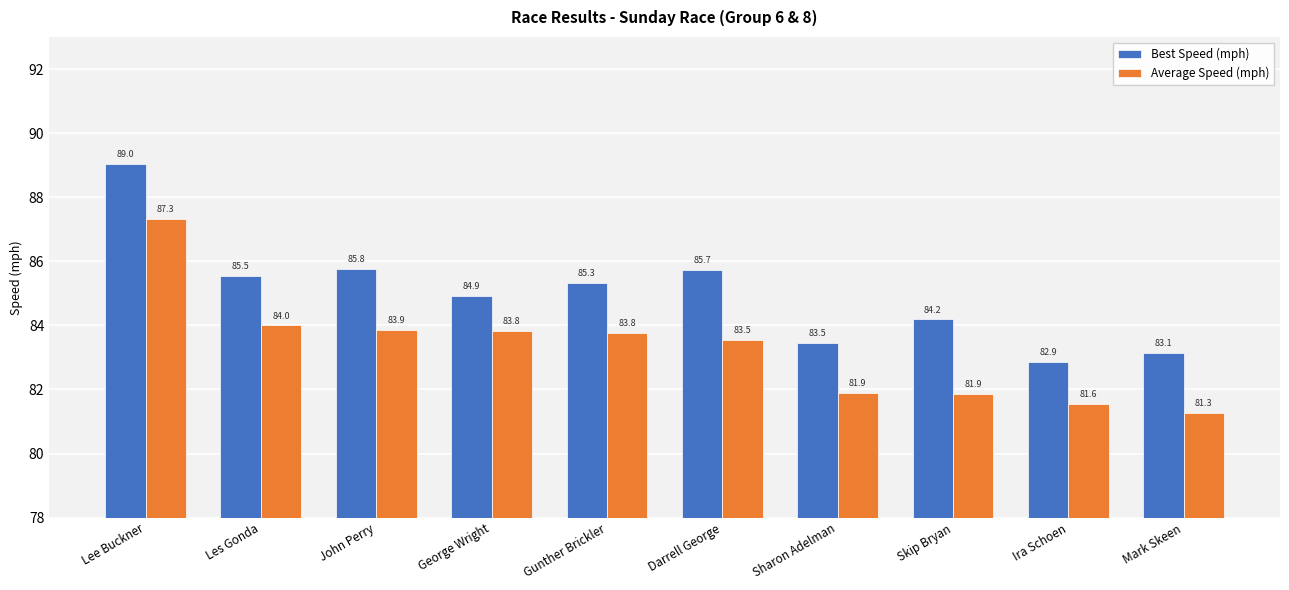

How many values in the Best Speed (mph) series exceed 85?

5